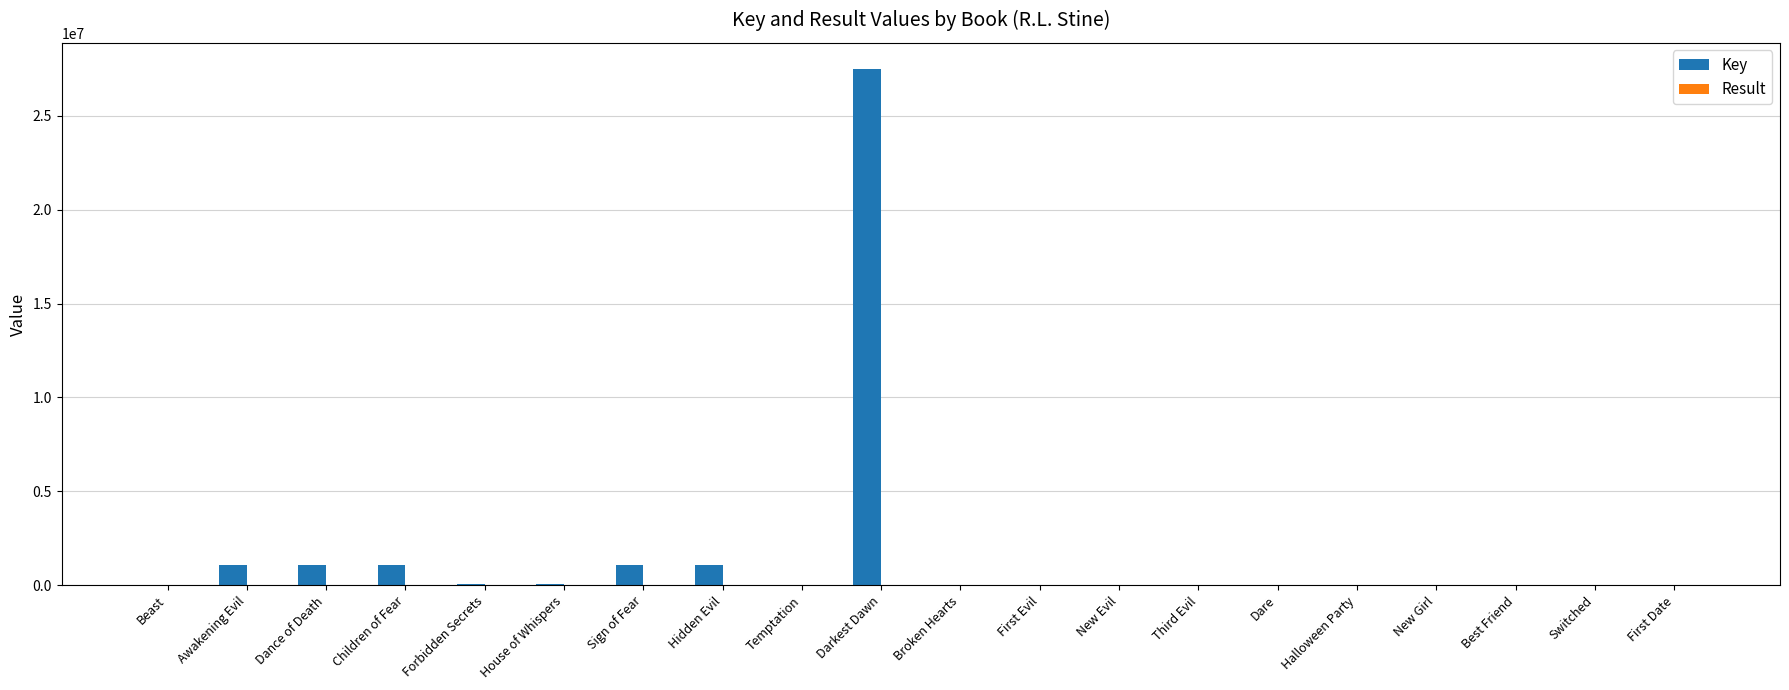

At which label does Key reach its peak?

Darkest Dawn